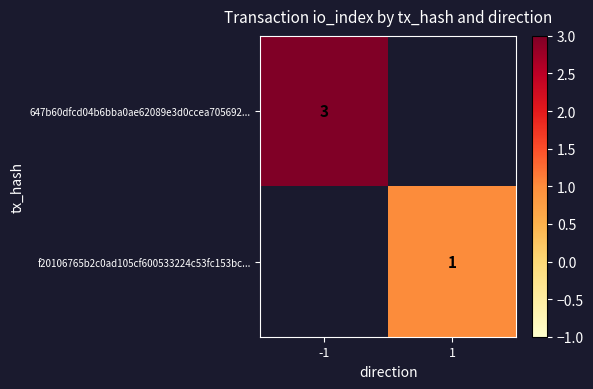

The f20106765b2c0ad105cf600533224c53fc153bc... series shows 0 at 1. True or false?

False